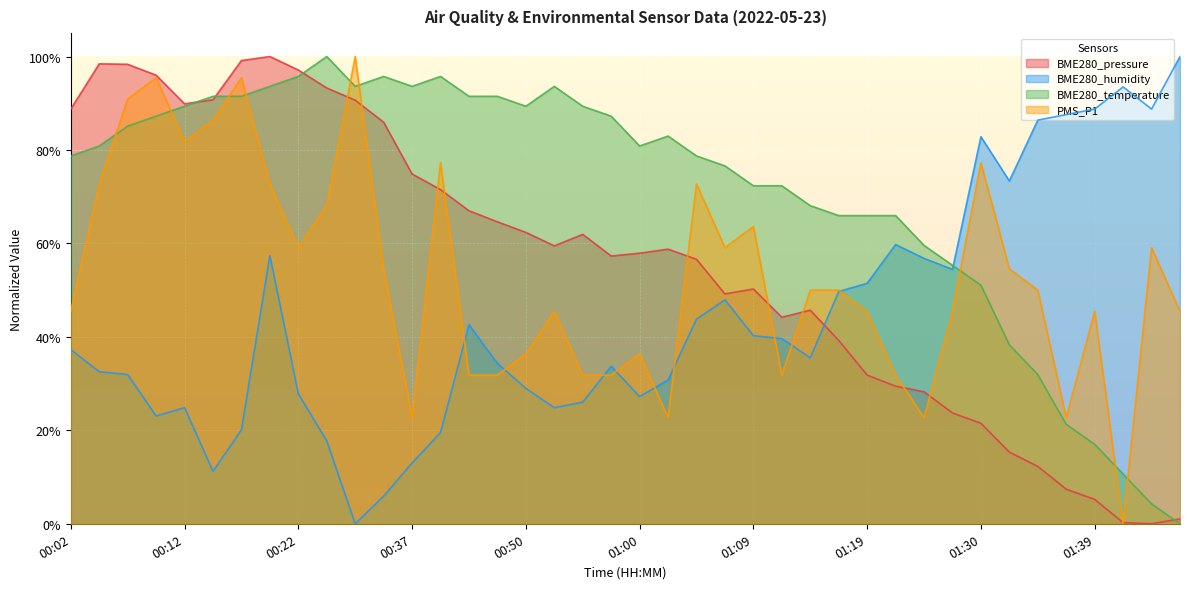

Is it true that PMS_P1 equals 0.9 at 00:07?

True